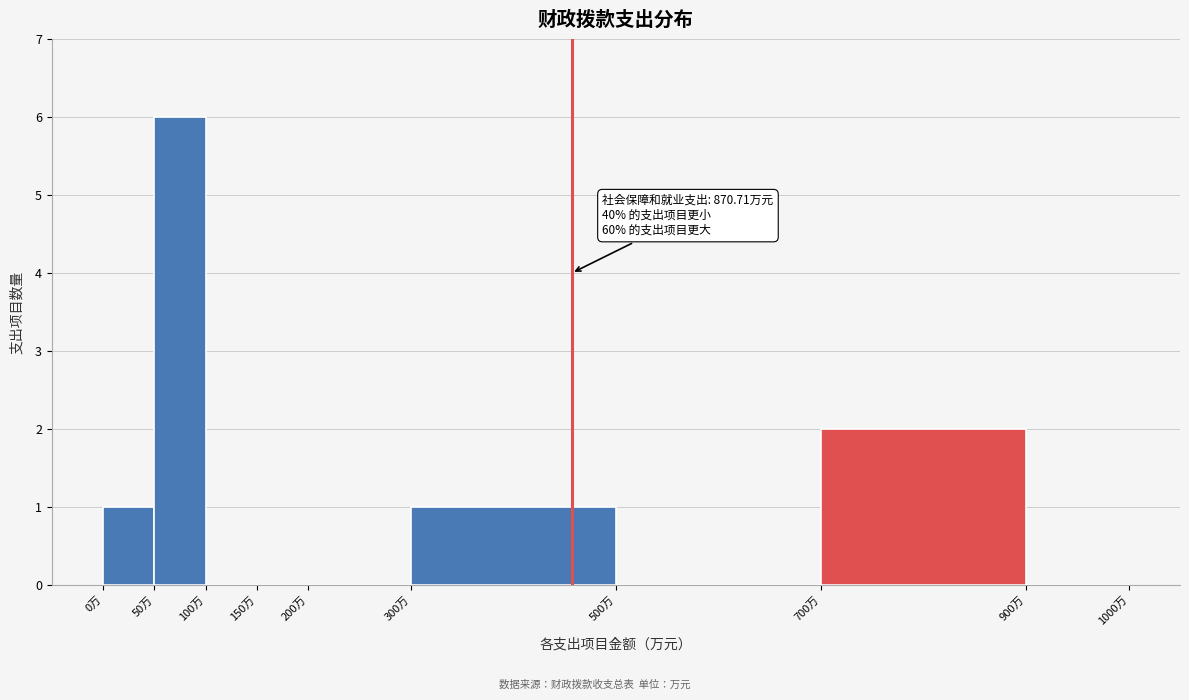

Which range on the x-axis has the tallest bar?

50 to 100